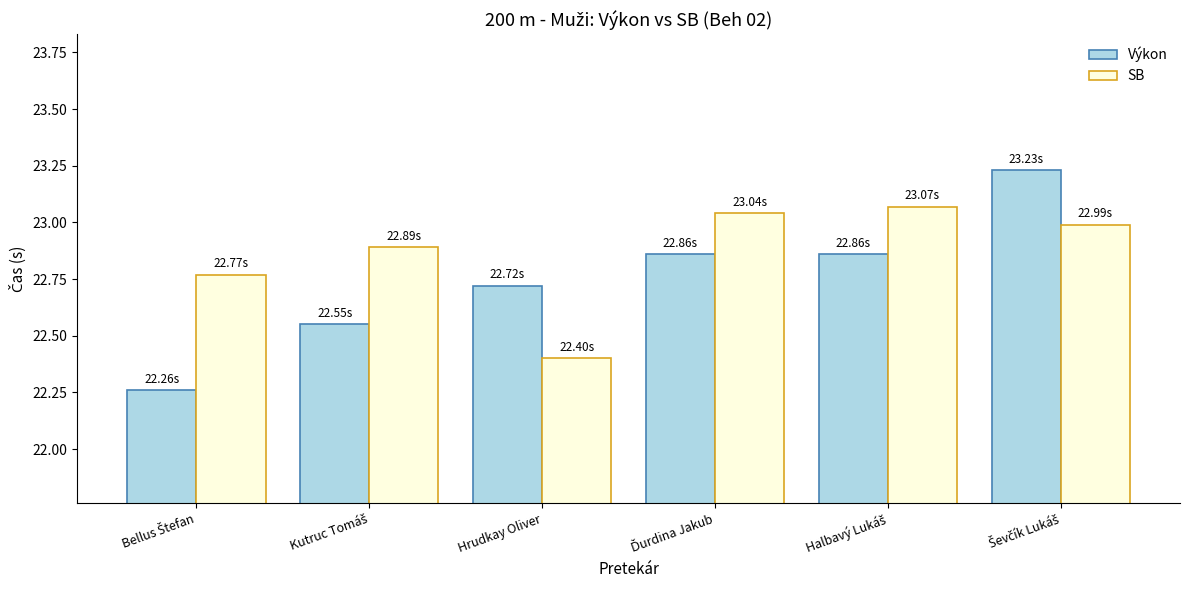

Which series has the largest total across all categories?

SB